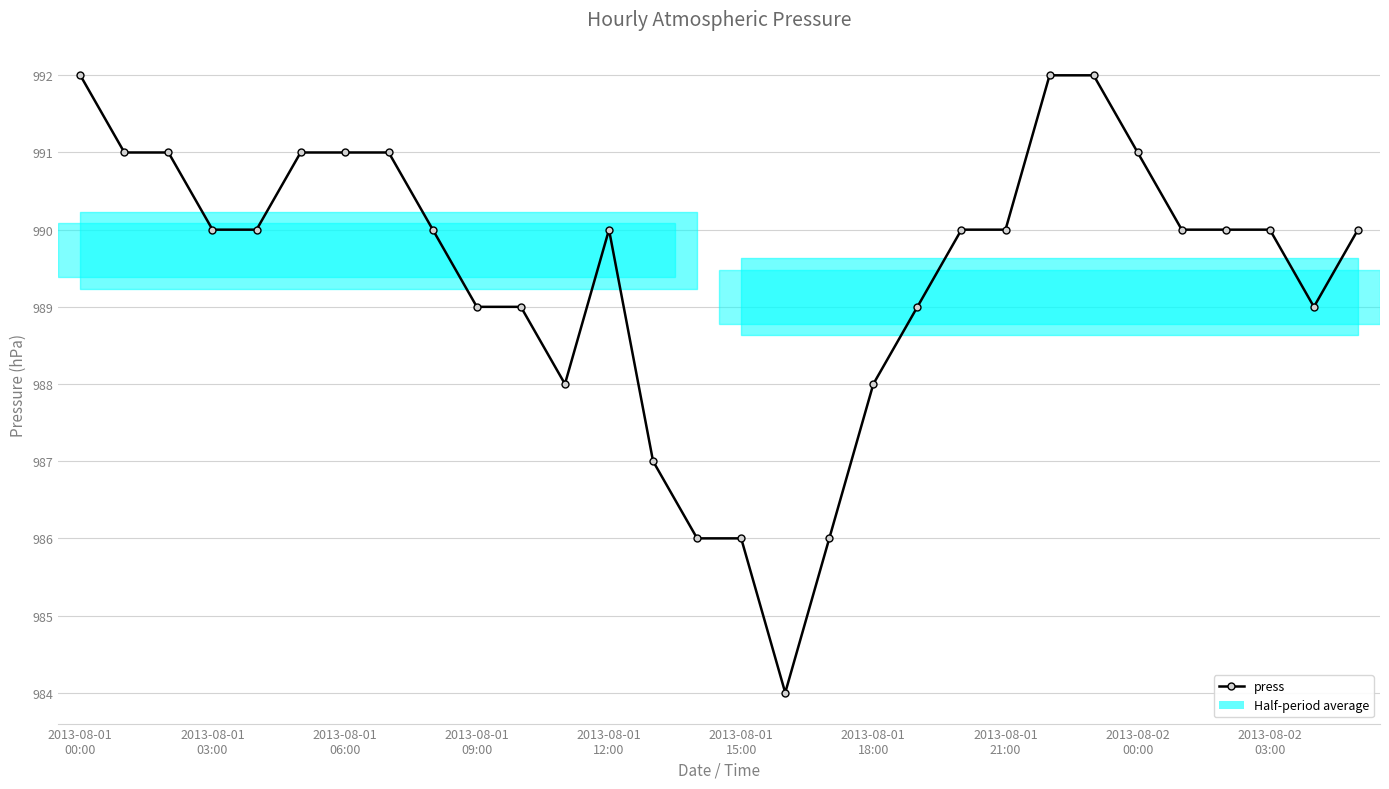

What is the greatest value displayed?

992